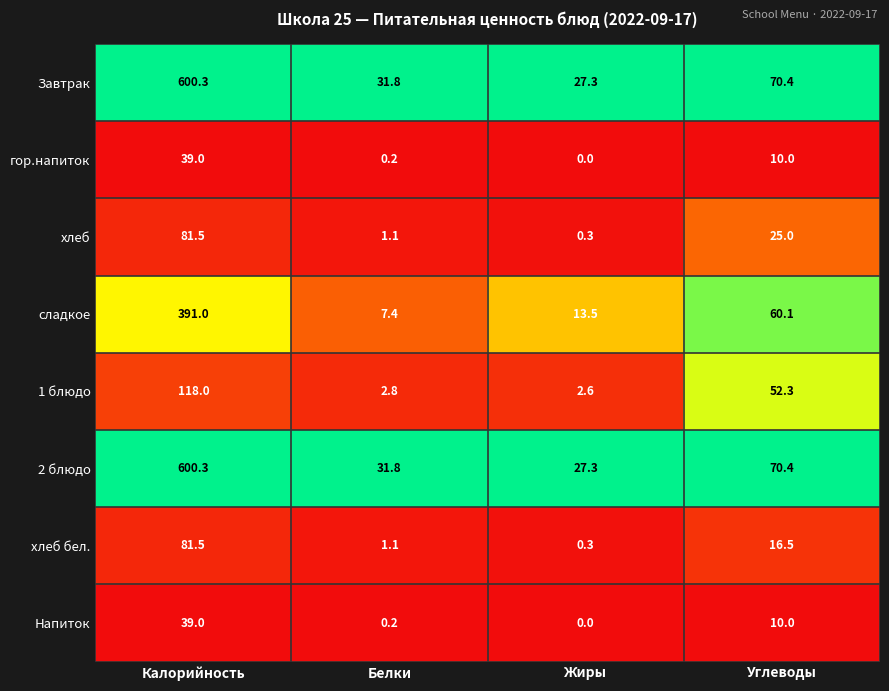

What is the difference between the хлеб values at Калорийность and Углеводы?

56.5